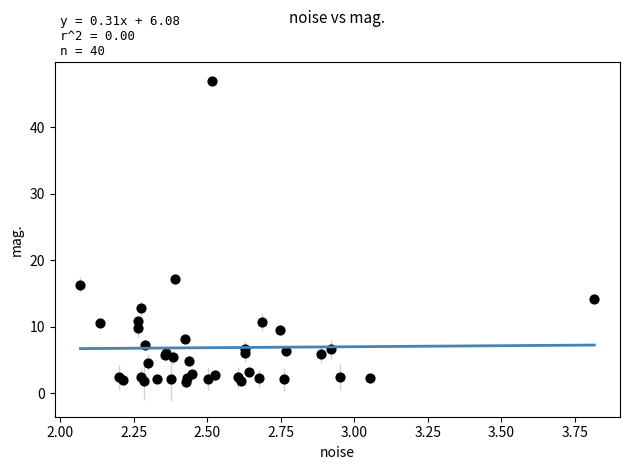

What Y value in the scatter plot is closest to 24?

17.3